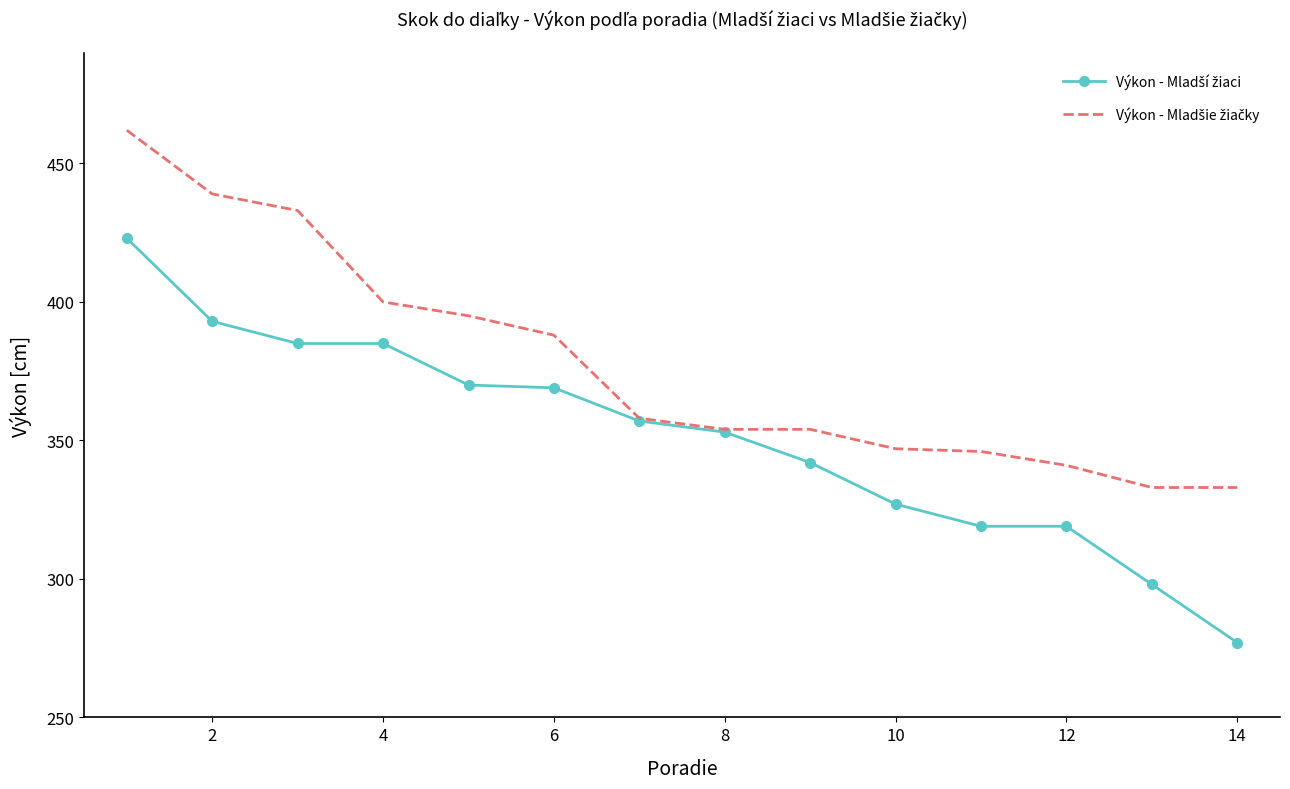

What is the smallest value displayed?

277